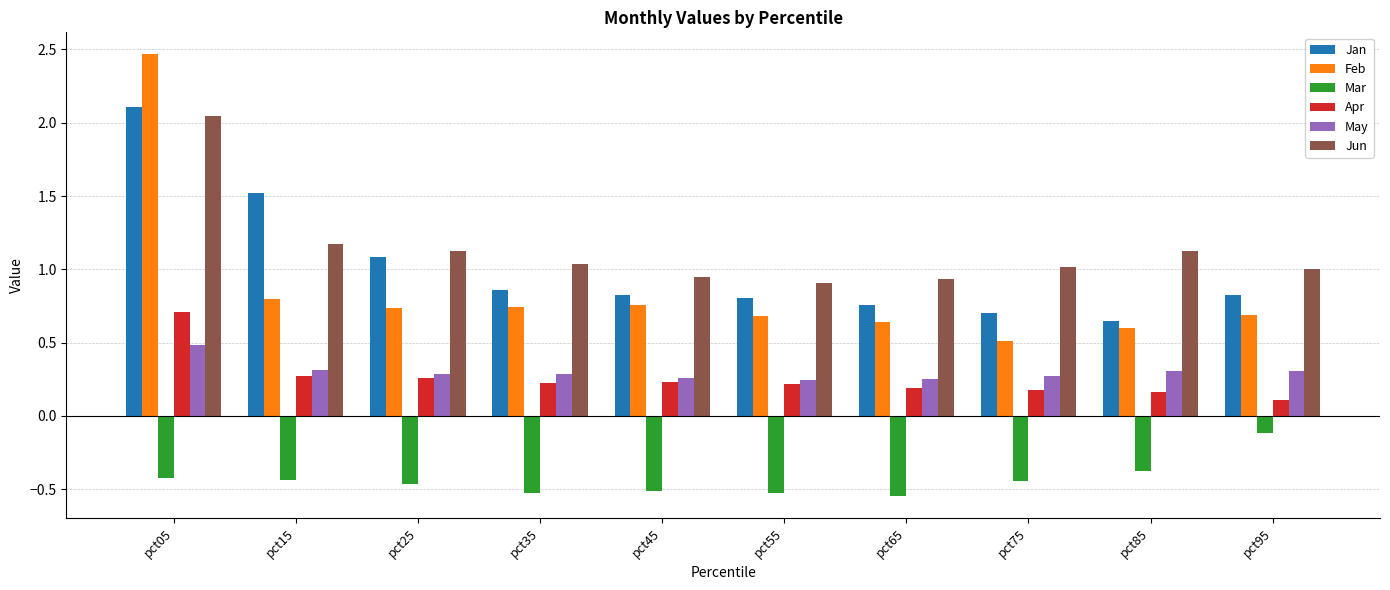

How many groups of bars are there?

10